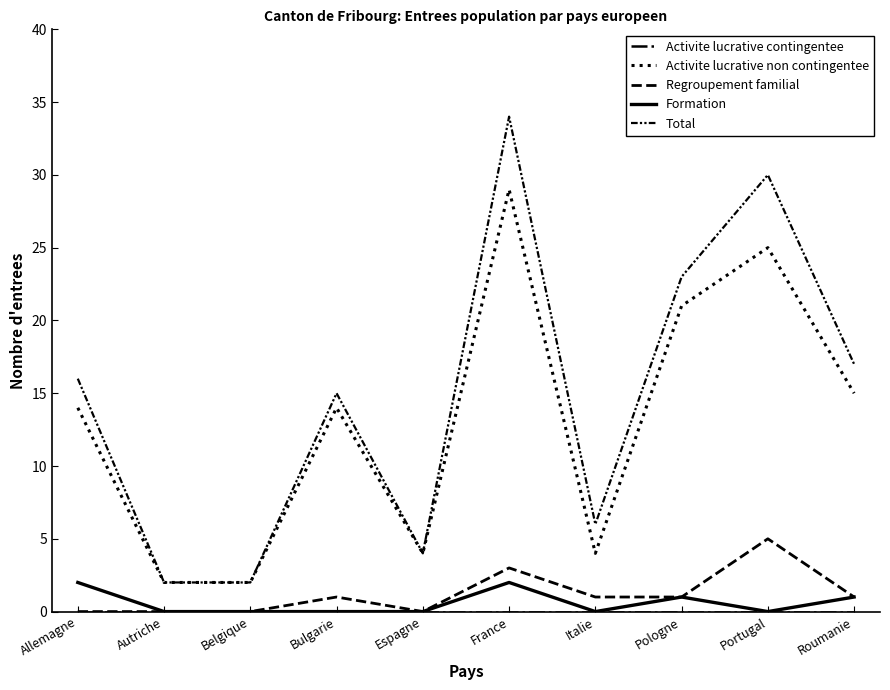

Where is Regroupement familial nearest to the value 2?

Bulgarie